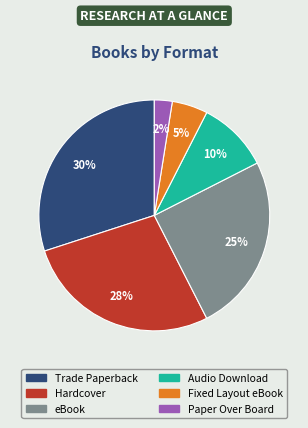

Between Fixed Layout eBook and eBook, which is larger?

eBook